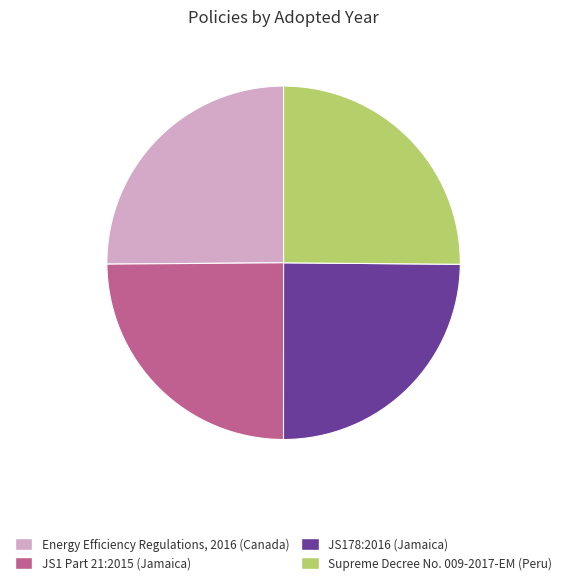

Does Energy Efficiency Regulations, 2016 (Canada) account for over 50% of the chart?

No